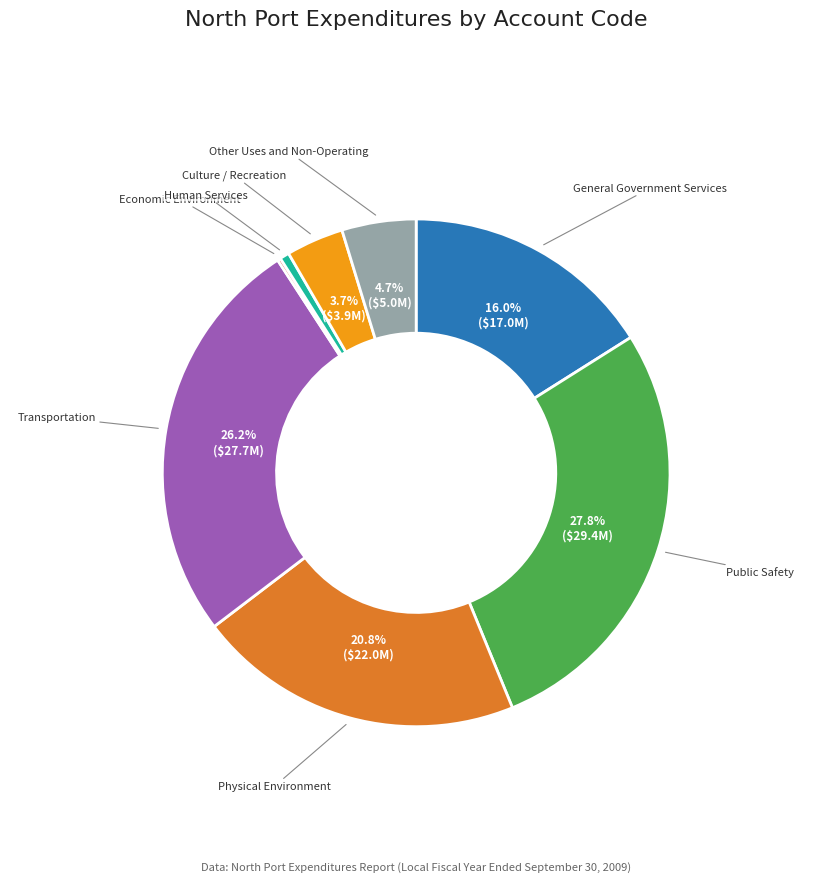

Does any single category account for the majority?

No